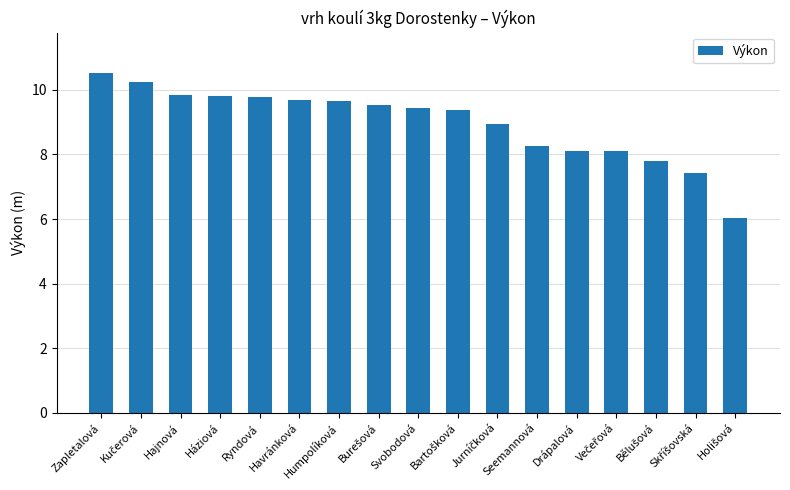

How many distinct data groups are displayed?

1